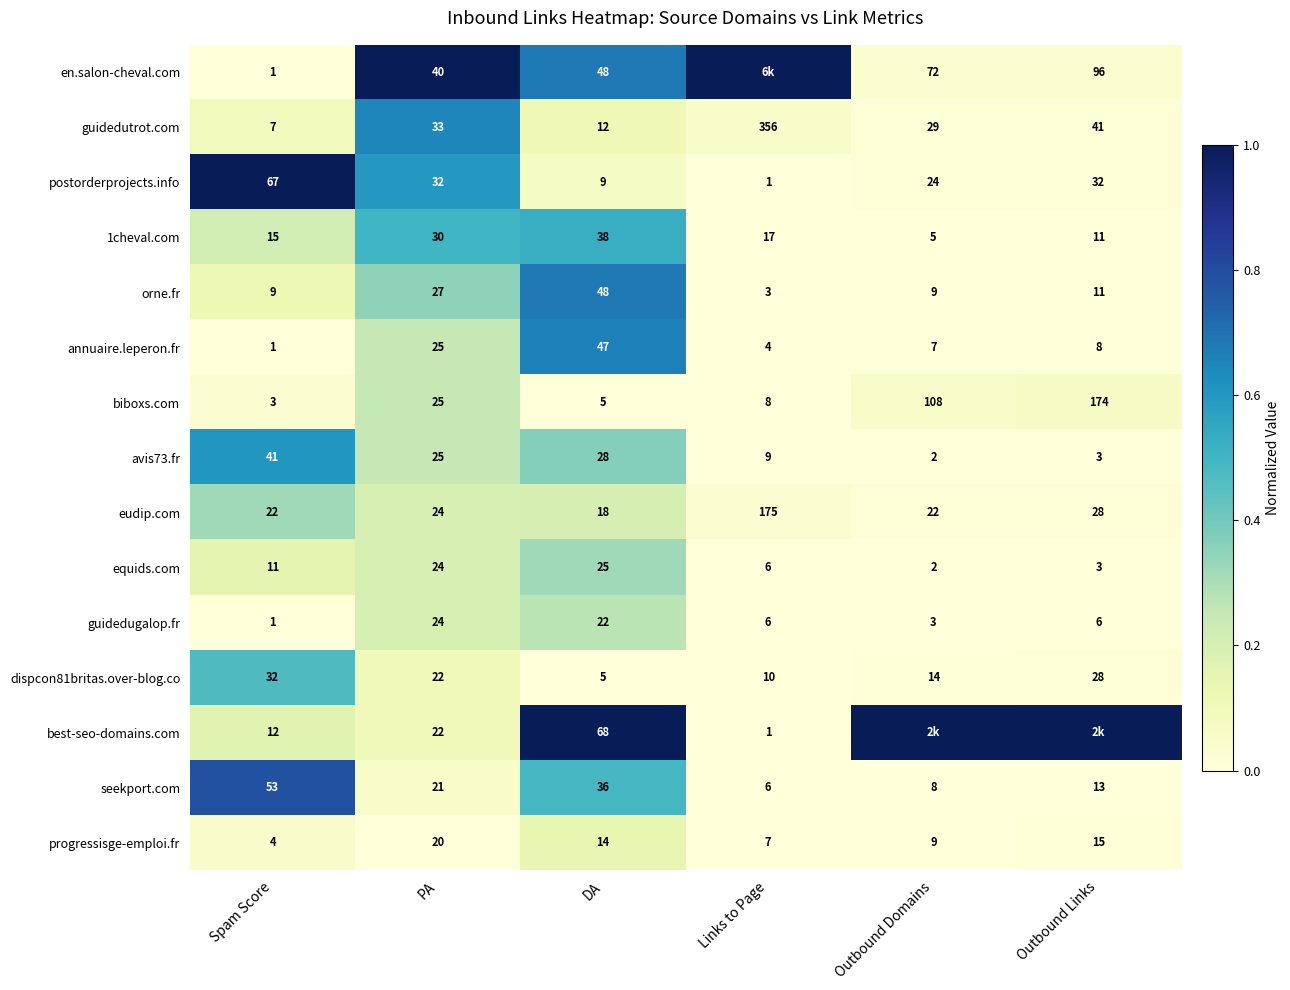

Which has a higher value, DA or Outbound Domains?

DA